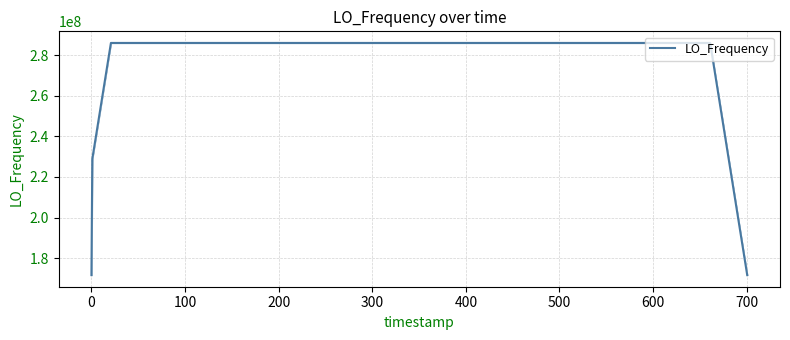

What is the difference between the maximum and minimum values?

114418802.7